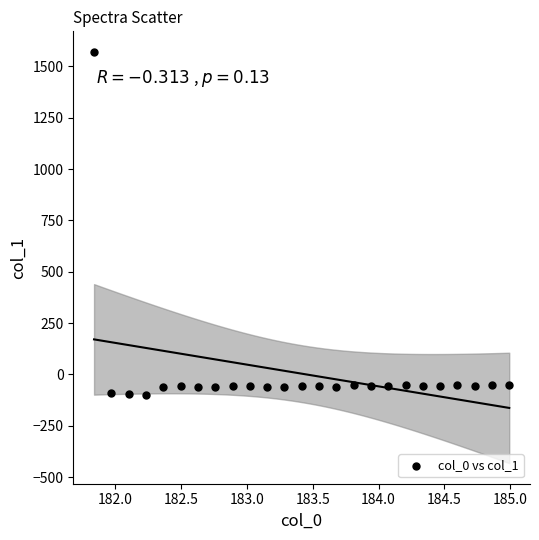

What is the range of X values (max minus min)?

3.1